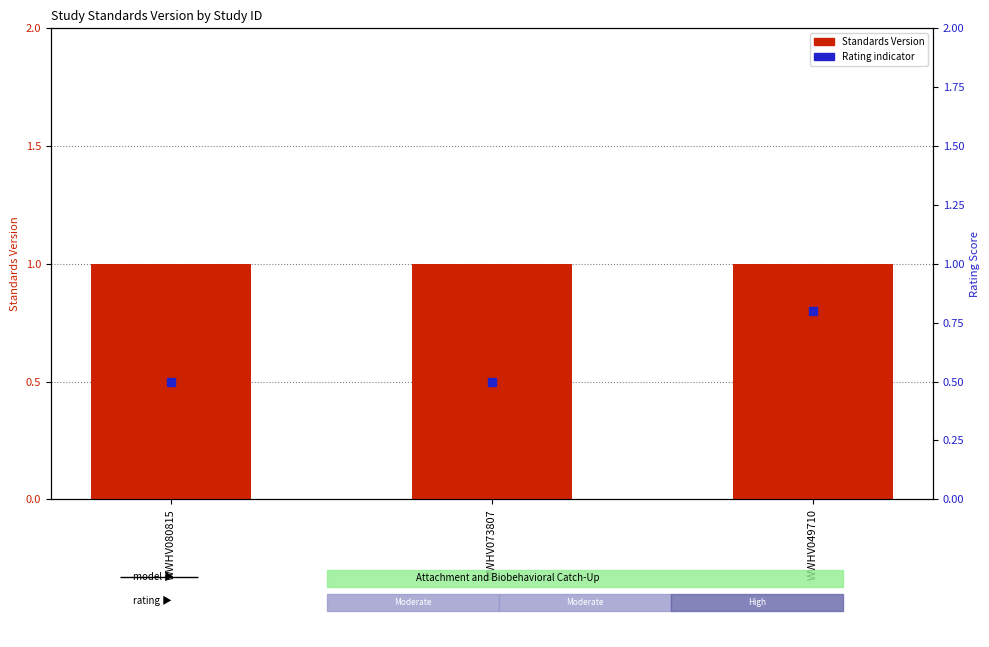

Which series reaches the minimum Y coordinate?

Rating (Moderate/High)